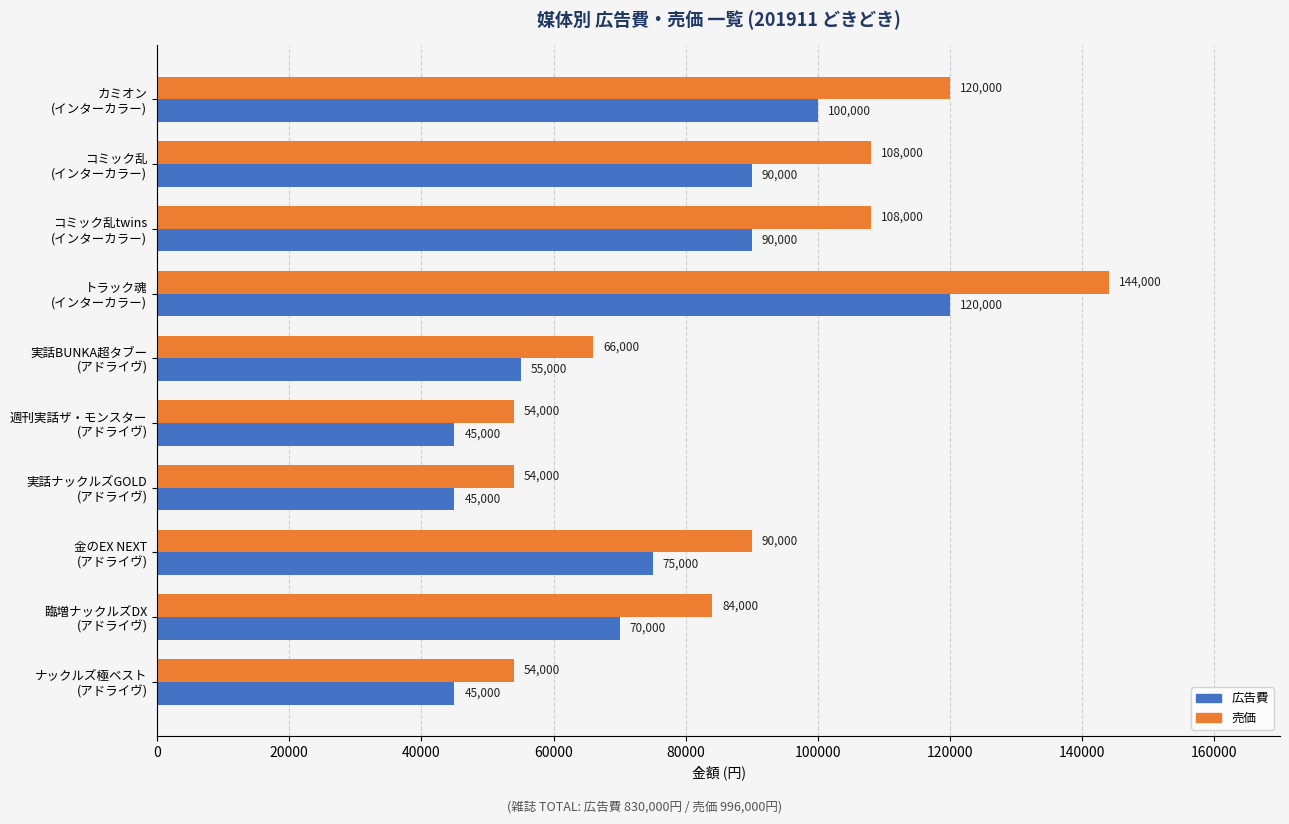

Rank the series by their maximum value, from highest to lowest.

売価, 広告費